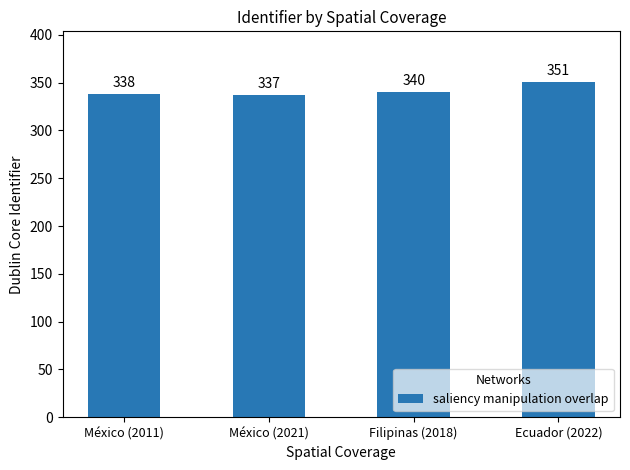

The value at México (2011) is 549. True or false?

False